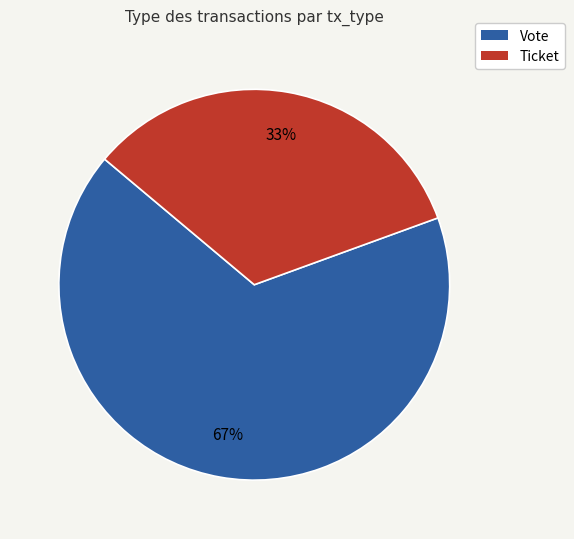

The Ticket slice represents 25% of the pie. True or false?

False